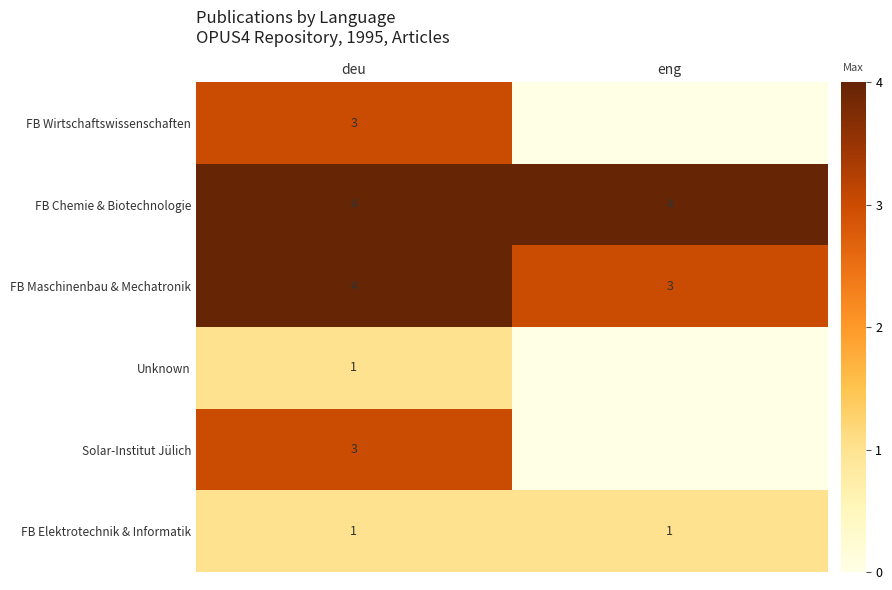

What value does the row_1 series have at deu?

4